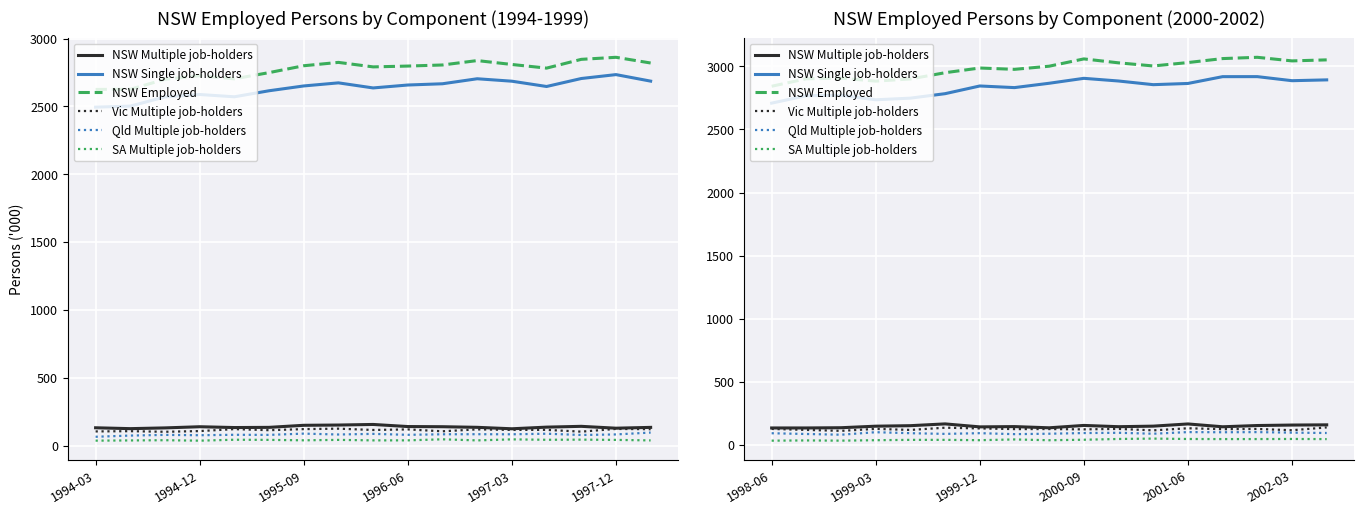

How many values in the NSW Single job-holders series exceed 2854?

9